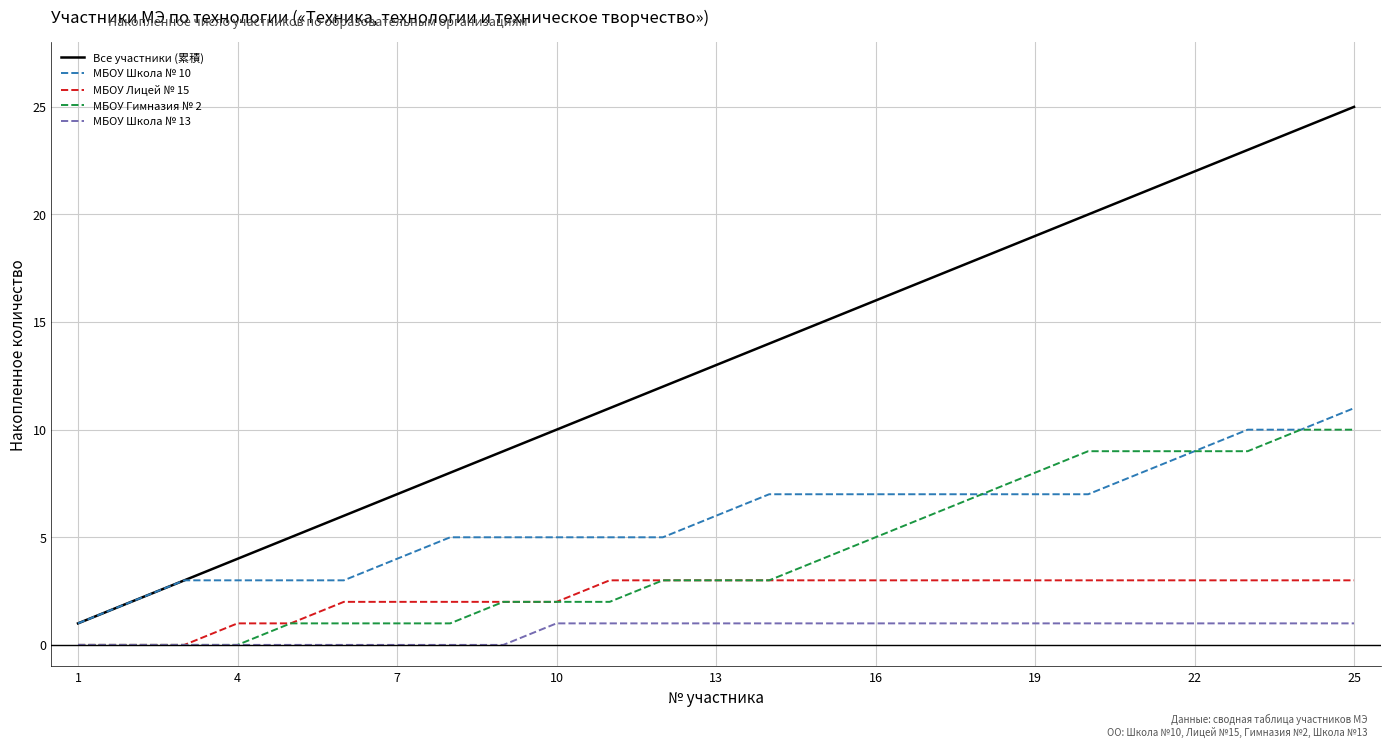

Which series has the widest spread of values?

Все участники (累積)